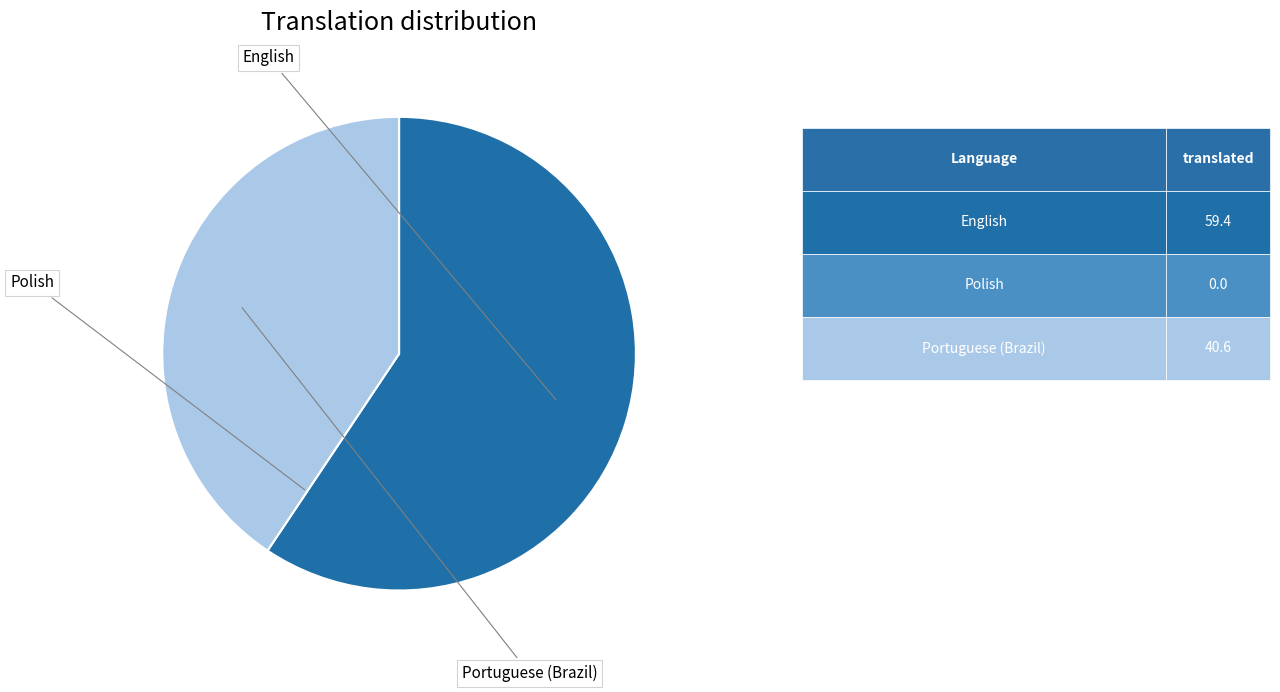

What percentage do Portuguese (Brazil) and Polish together represent?

40.6%